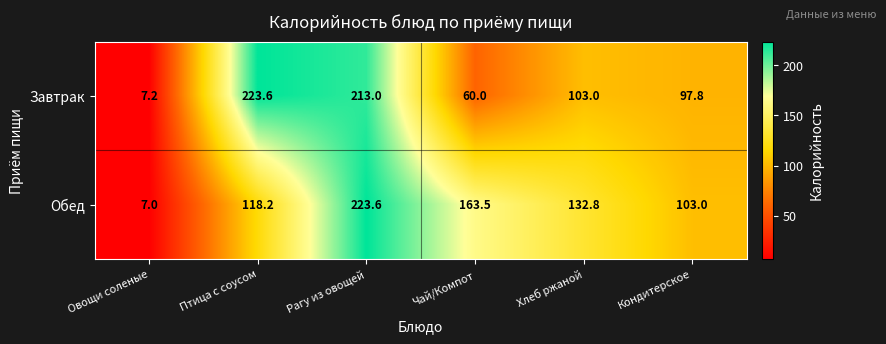

What value does the Обед series have at Птица с соусом?

118.2